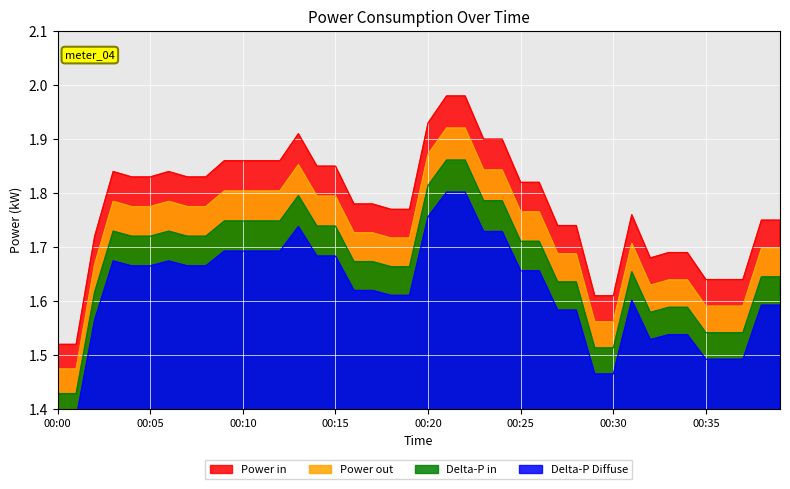

What is the value of the power point at the 9th from the left?

1.8